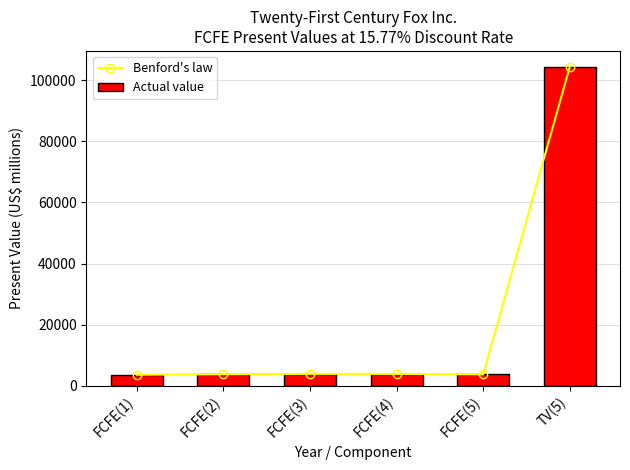

What is the greatest value displayed?

104369